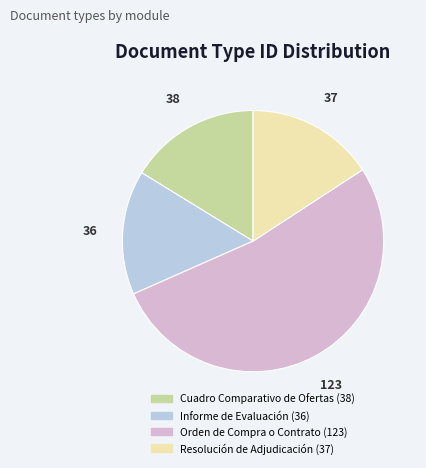

The Cuadro Comparativo de Ofertas slice represents 16% of the pie. True or false?

True